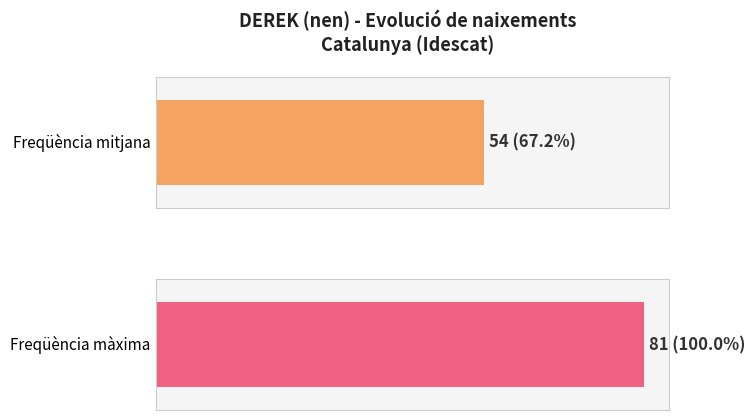

Count the number of data series in this chart.

1